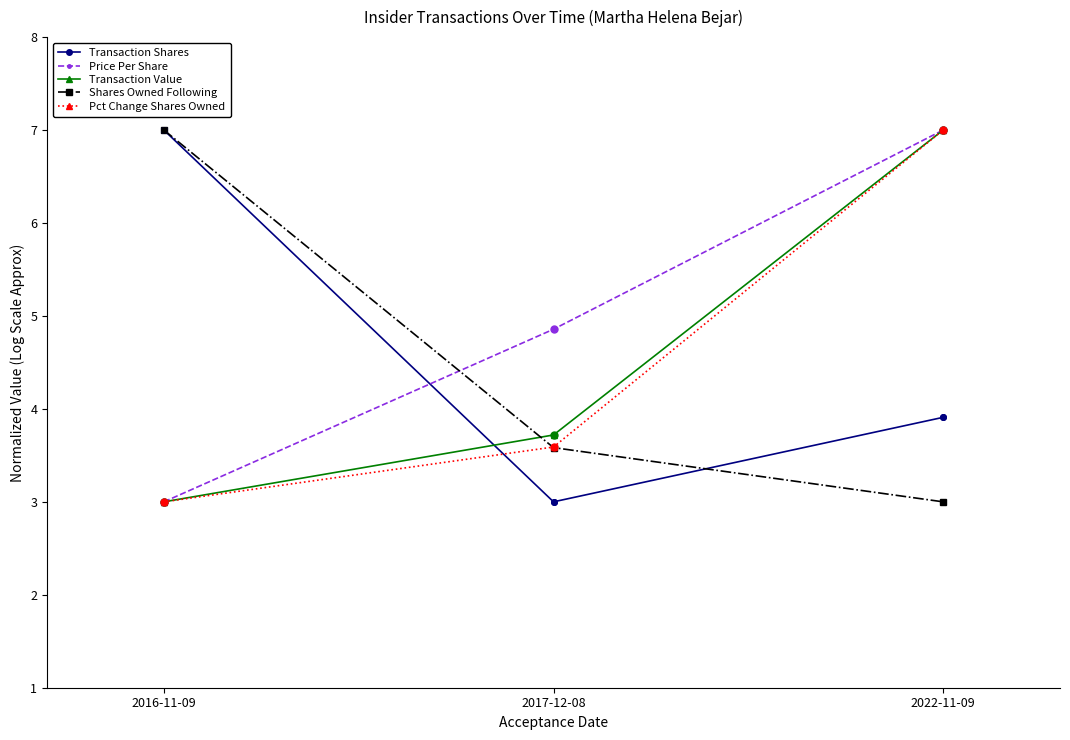

What is the difference between the highest and lowest values at 2022-11-09?

4.0